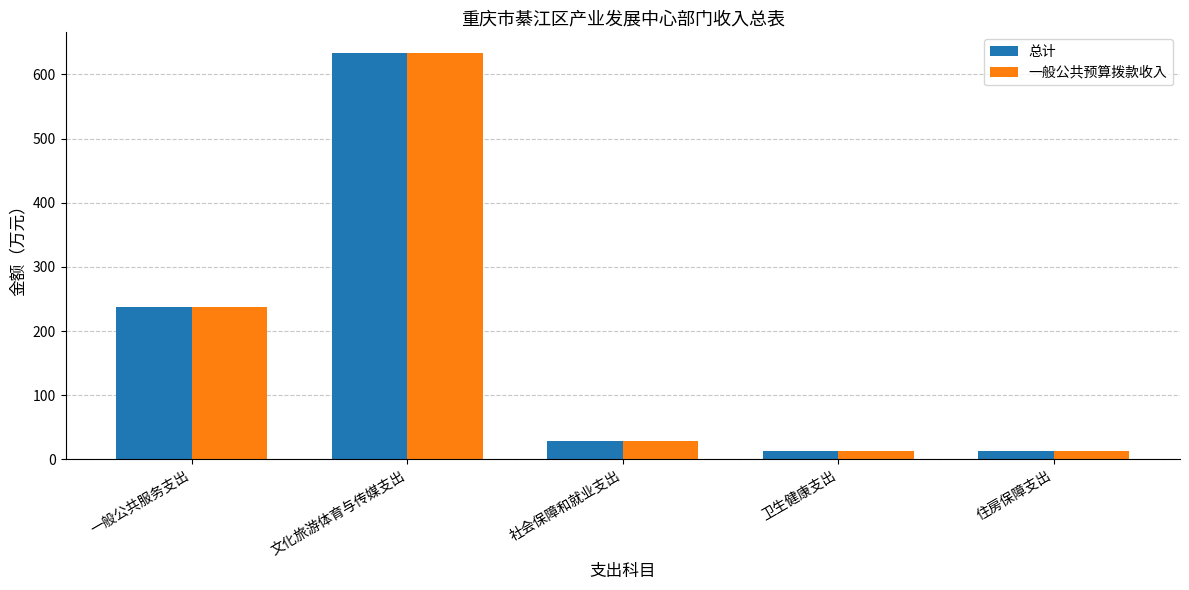

Is it true that 一般公共预算拨款收入 equals 634.0 at 文化旅游体育与传媒支出?

True